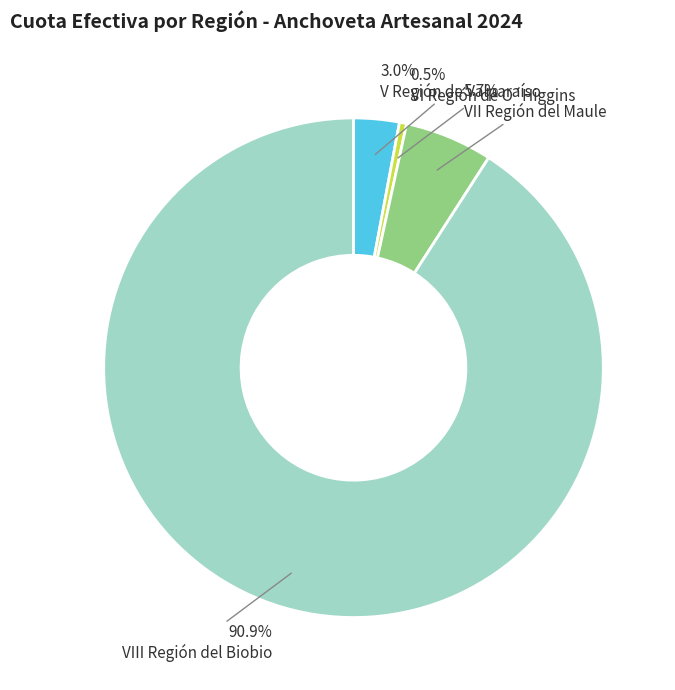

Is there a majority slice in this chart?

Yes